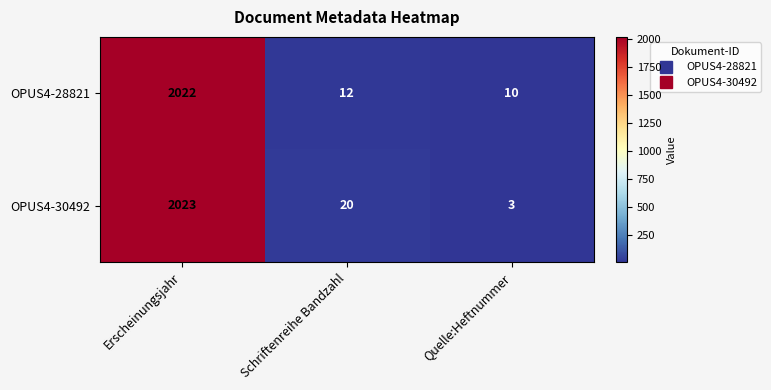

Rank the series by their average value, from highest to lowest.

OPUS4-30492, OPUS4-28821